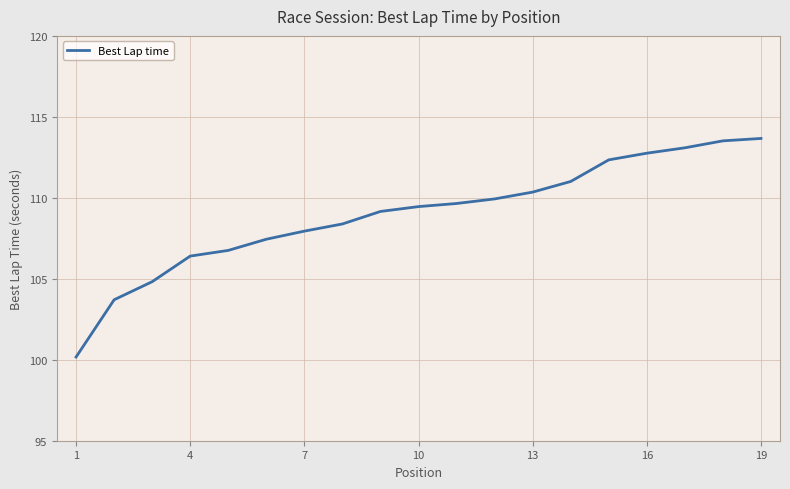

What is the average value?

109.0